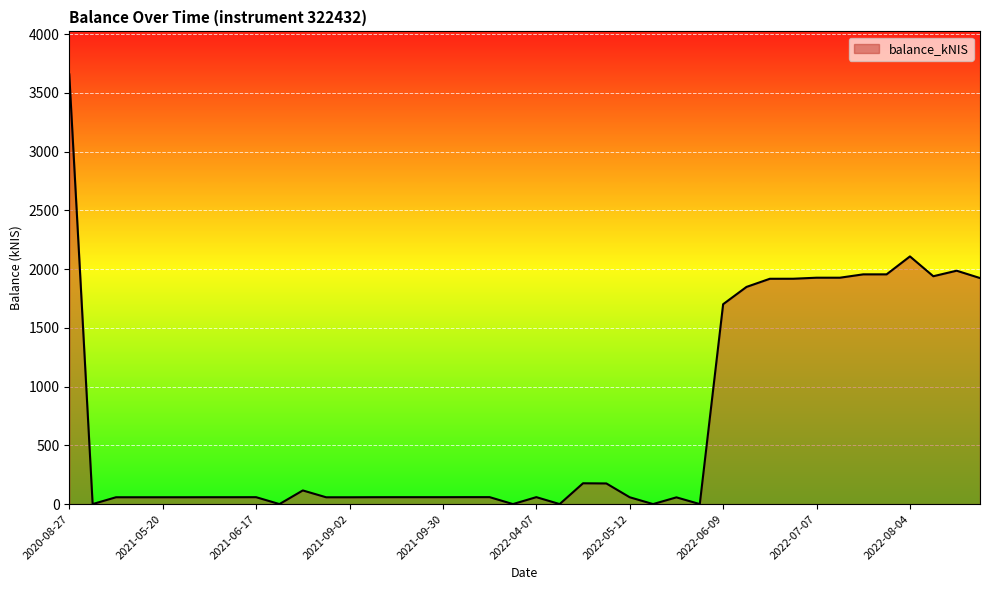

What is the greatest value displayed?

3656.8